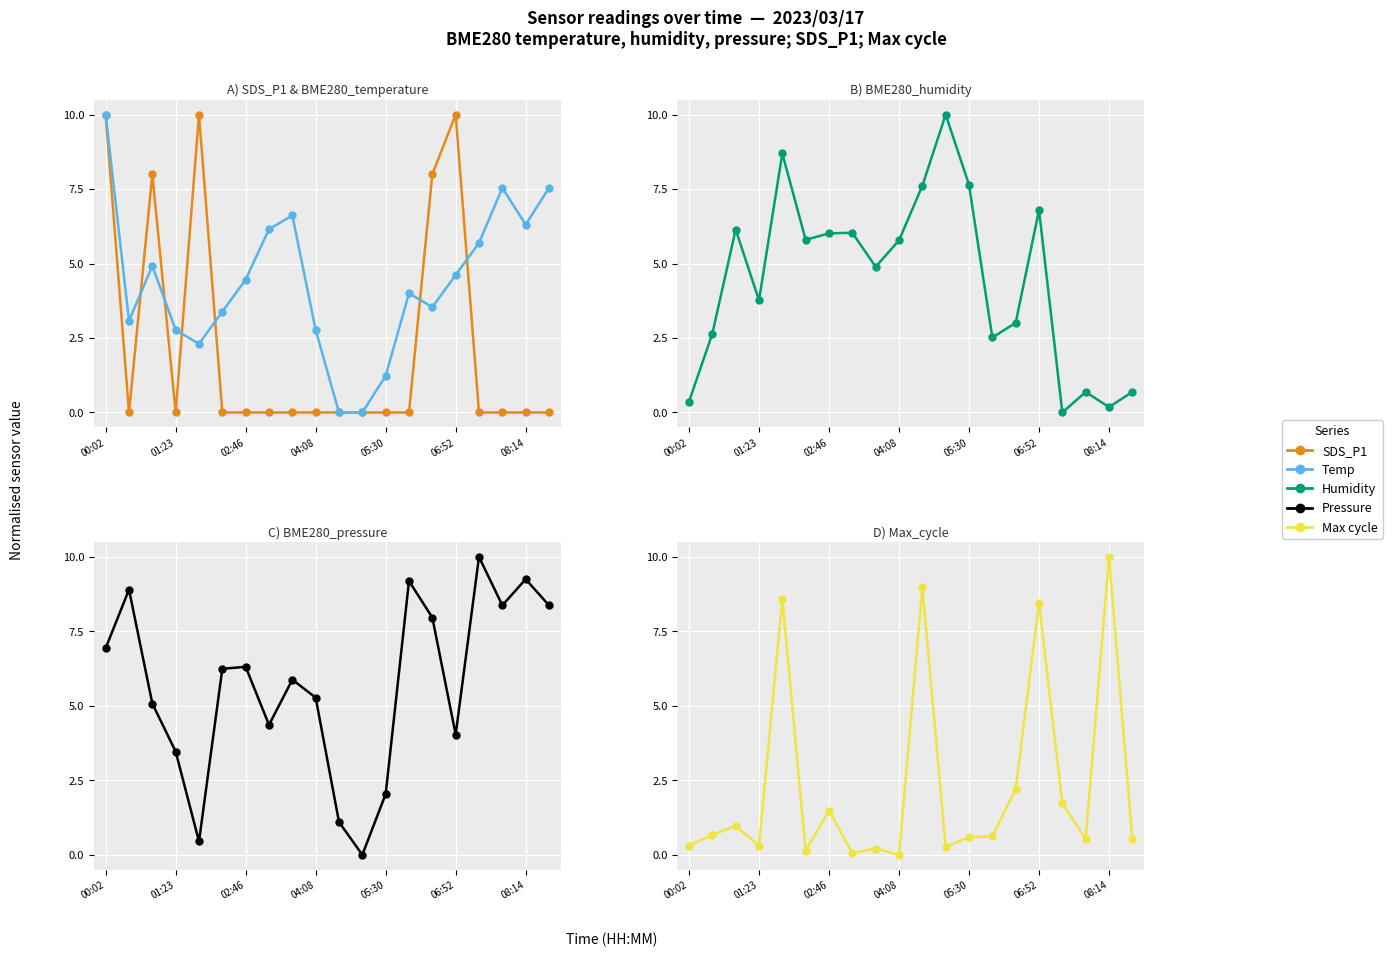

Which category has the lowest value across all series?

01:23